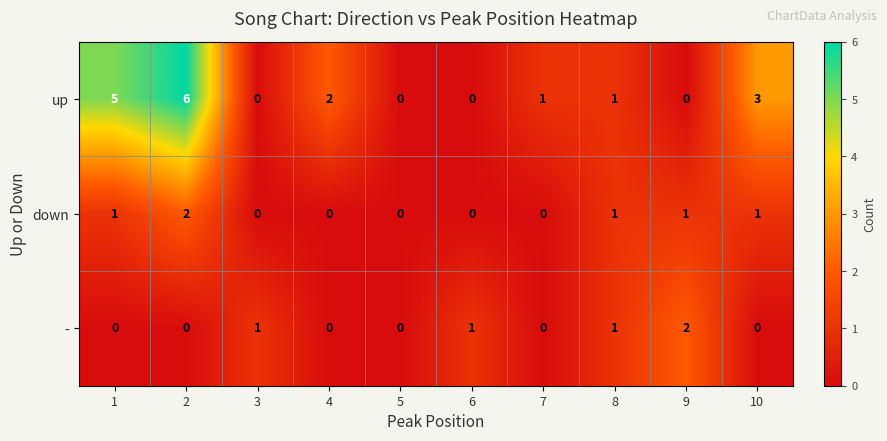

The value of - at 6 is 1. True or false?

True